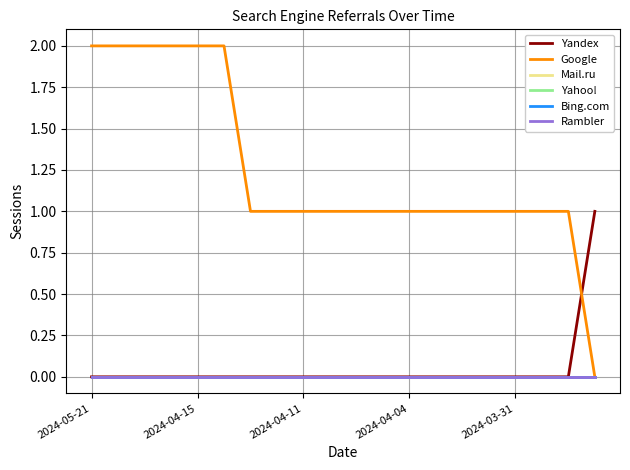

True or false: Yahoo! and Google cross at least once.

False